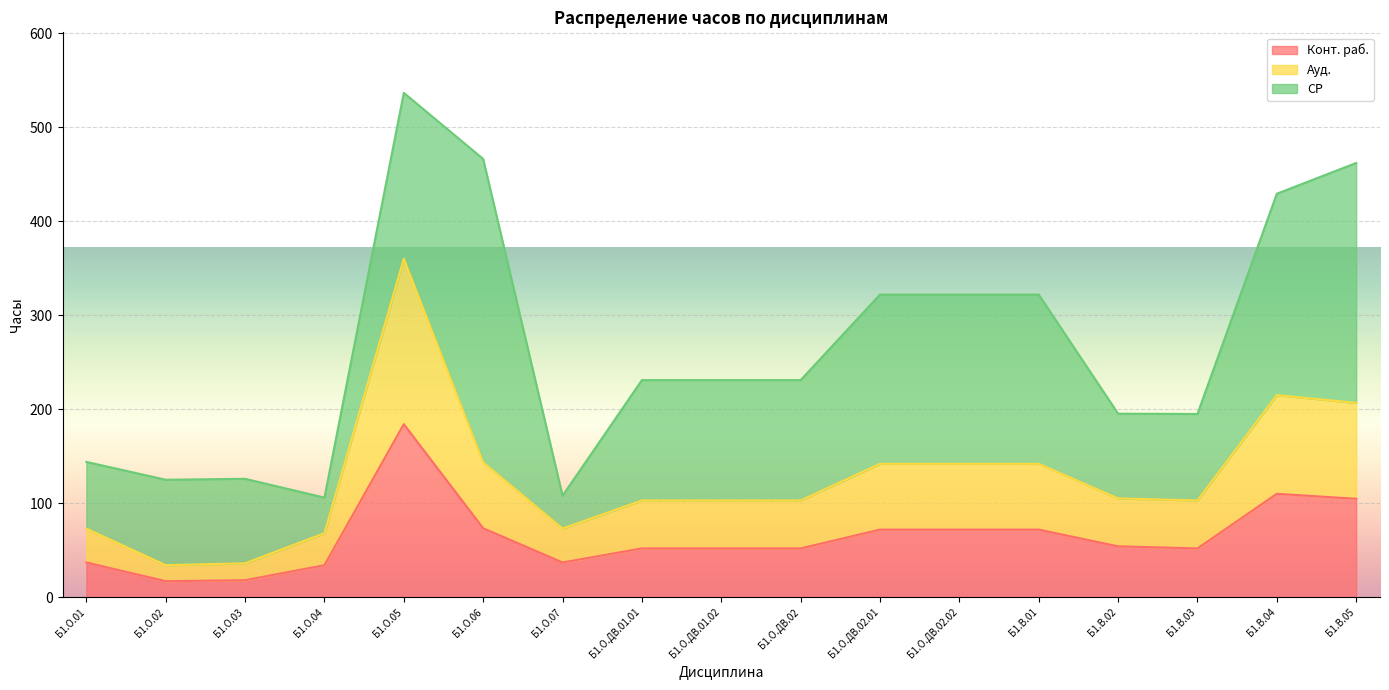

The value of Конт. раб. at Б1.О.04 is 55.8. True or false?

False